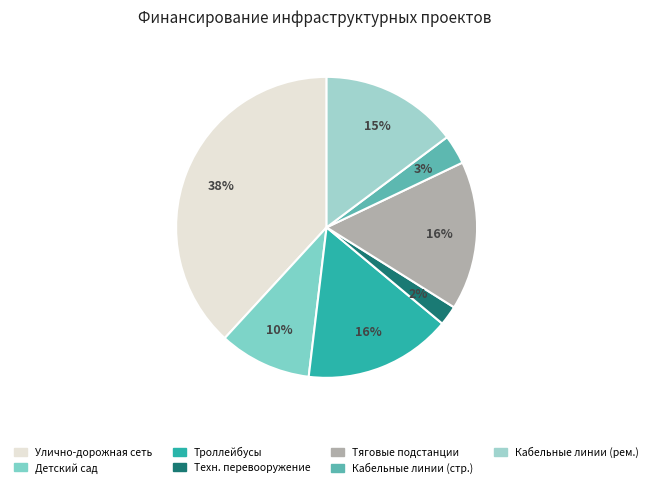

Count the number of slices in the pie.

7